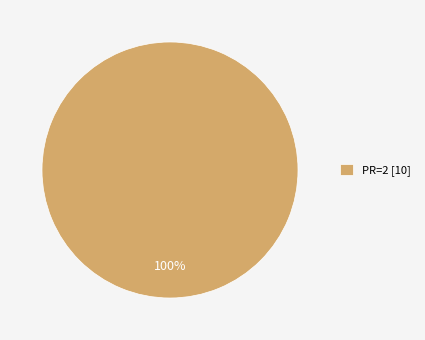

To the nearest percent, what percentage of the pie is PR=2 [10]?

100%